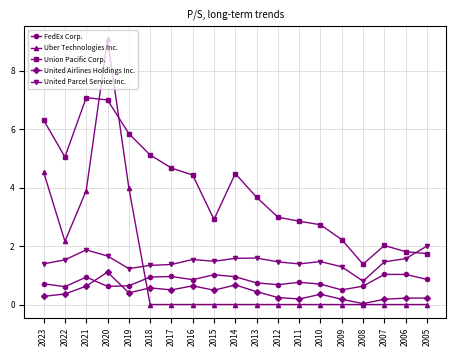

What is the difference between the FedEx Corp. values at 2008 and 2016?

0.2